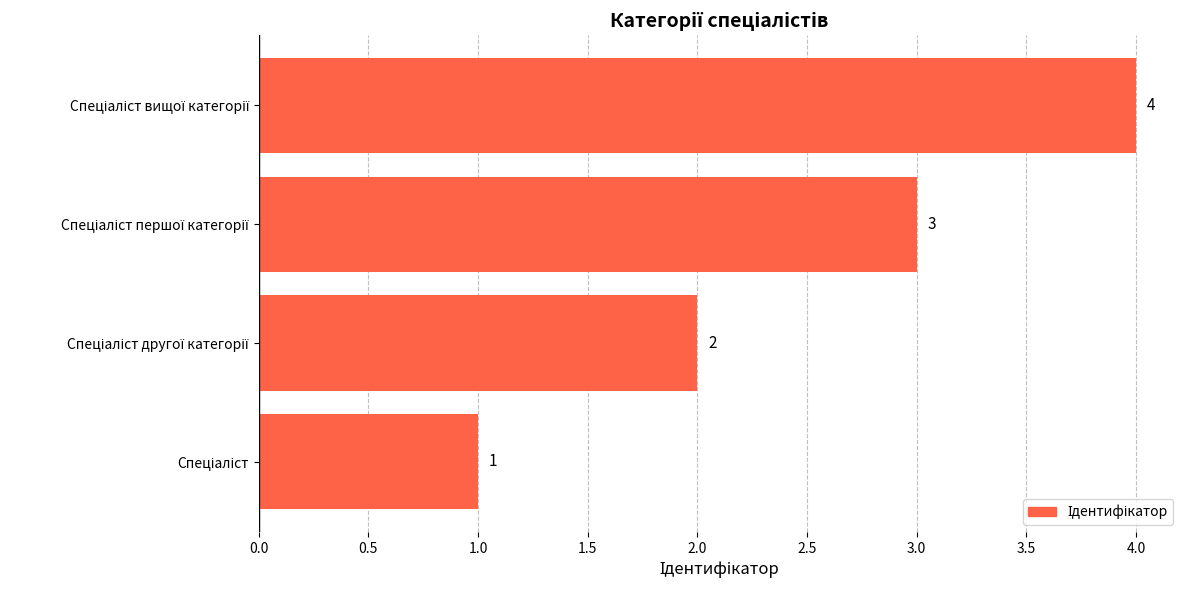

What is the smallest value displayed?

1